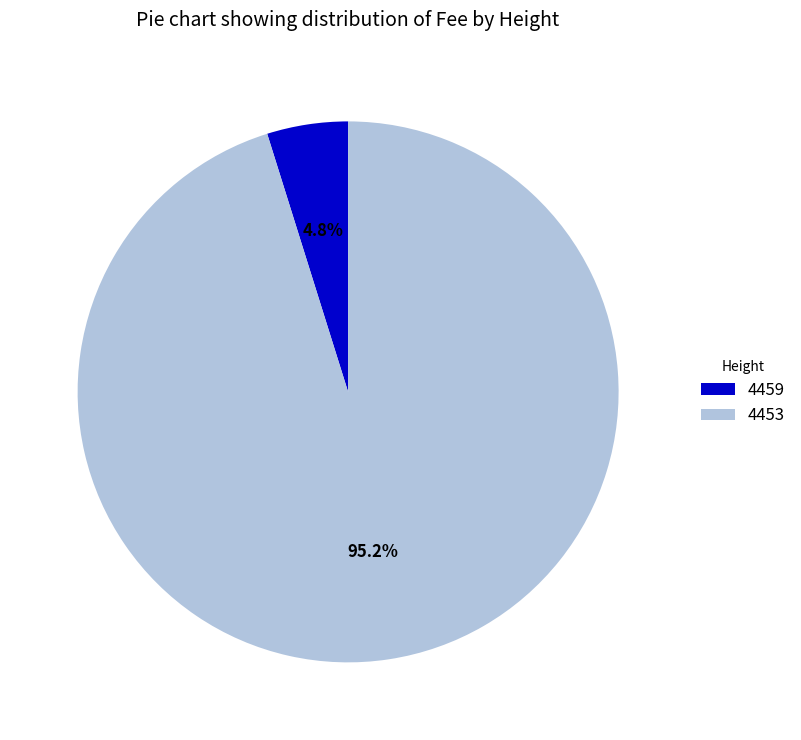

Count the number of slices in the pie.

2